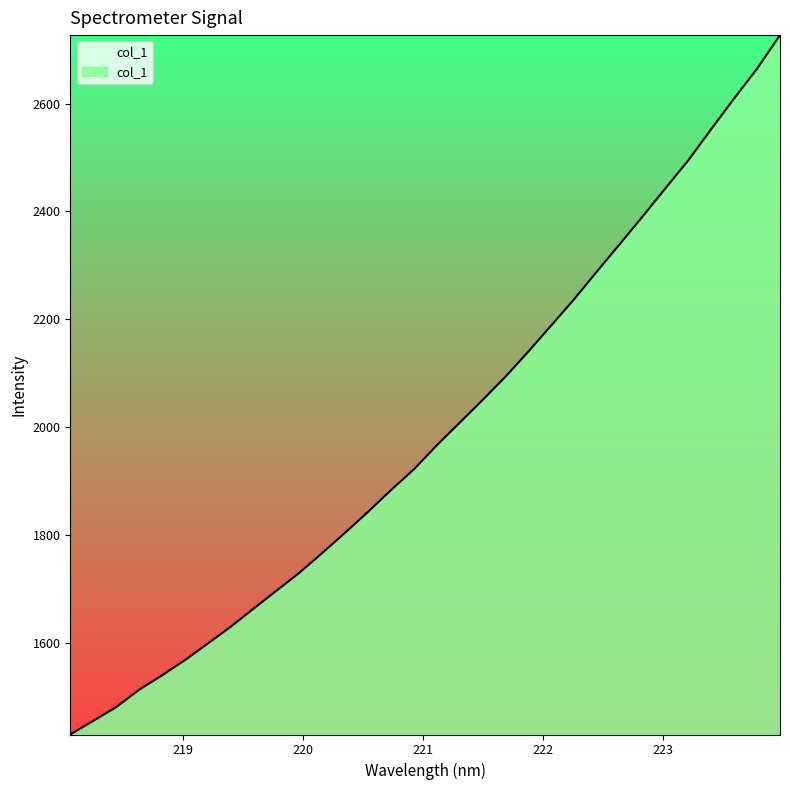

What is the minimum value shown in the chart?

1429.4